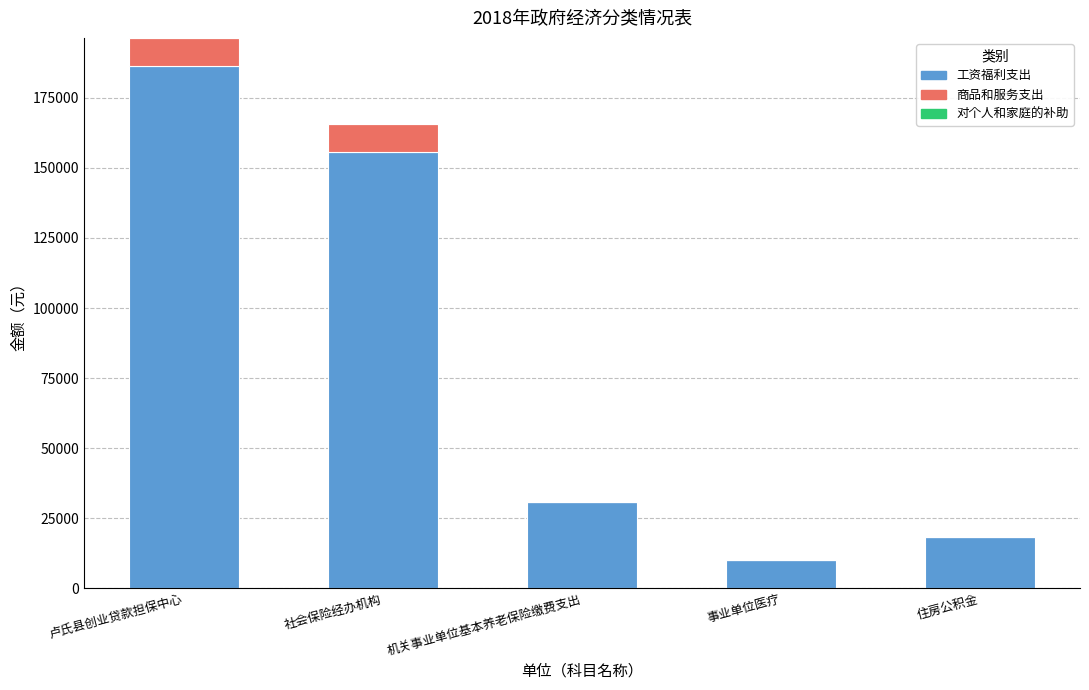

True or false: 工资福利支出 has a value of 9984.8 at 事业单位医疗.

True